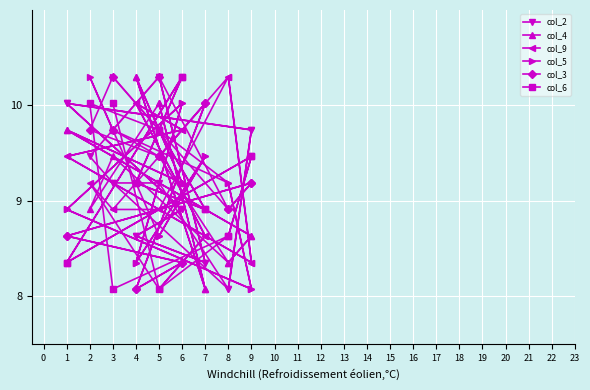

Which series ends up on top after the final intersection of col_9 and col_2?

col_2